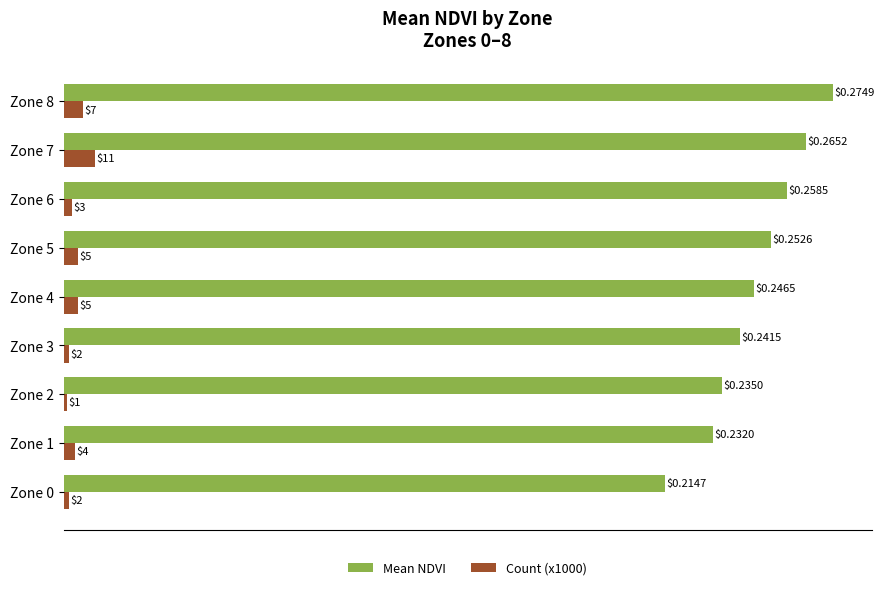

Rank the series at Zone 0 from lowest to highest value.

Count (x1000), Mean NDVI